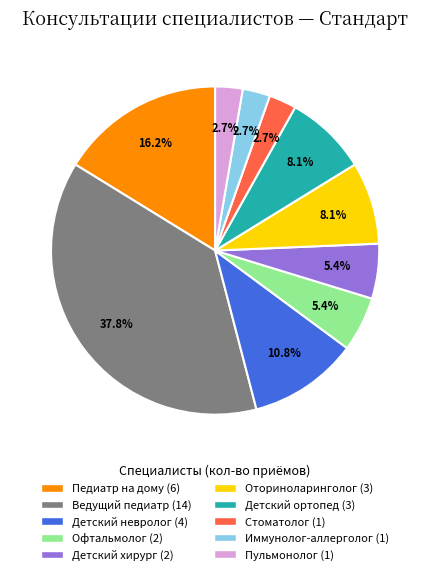

Does any single category account for the majority?

No